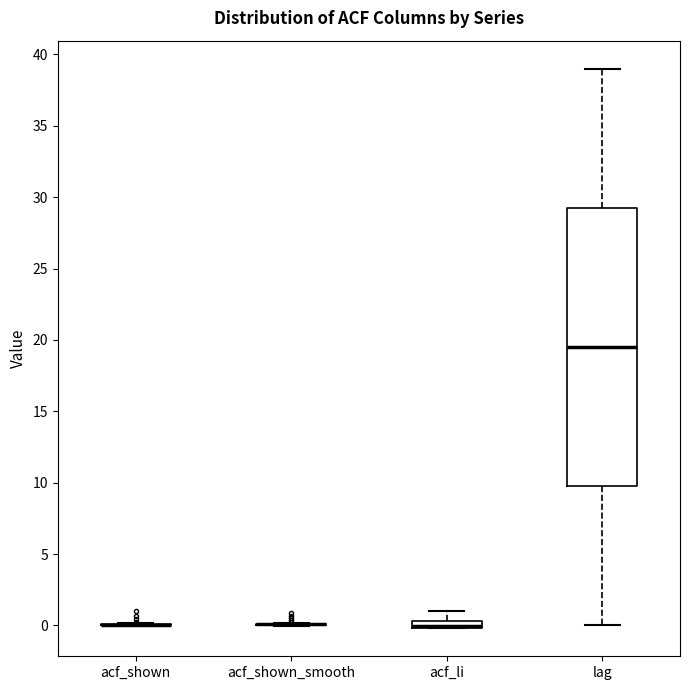

Comparing the boxes themselves (not the whiskers), which one is the tallest?

lag